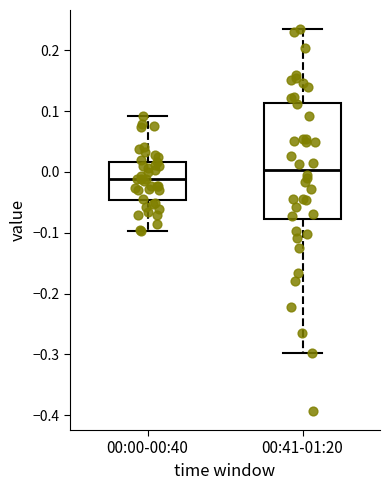

Reading left to right, transcribe this box plot: for each box, give where its median line is, the range the box spans, and where its two whiskers end, as read against the y-axis. The values are not printed on the chart, so give them approximately, as read against the axis.

00:00-00:40: median -0.01, box -0.05 to 0.02, whiskers -0.10 to 0.09
00:41-01:20: median 0.00, box -0.08 to 0.11, whiskers -0.30 to 0.23